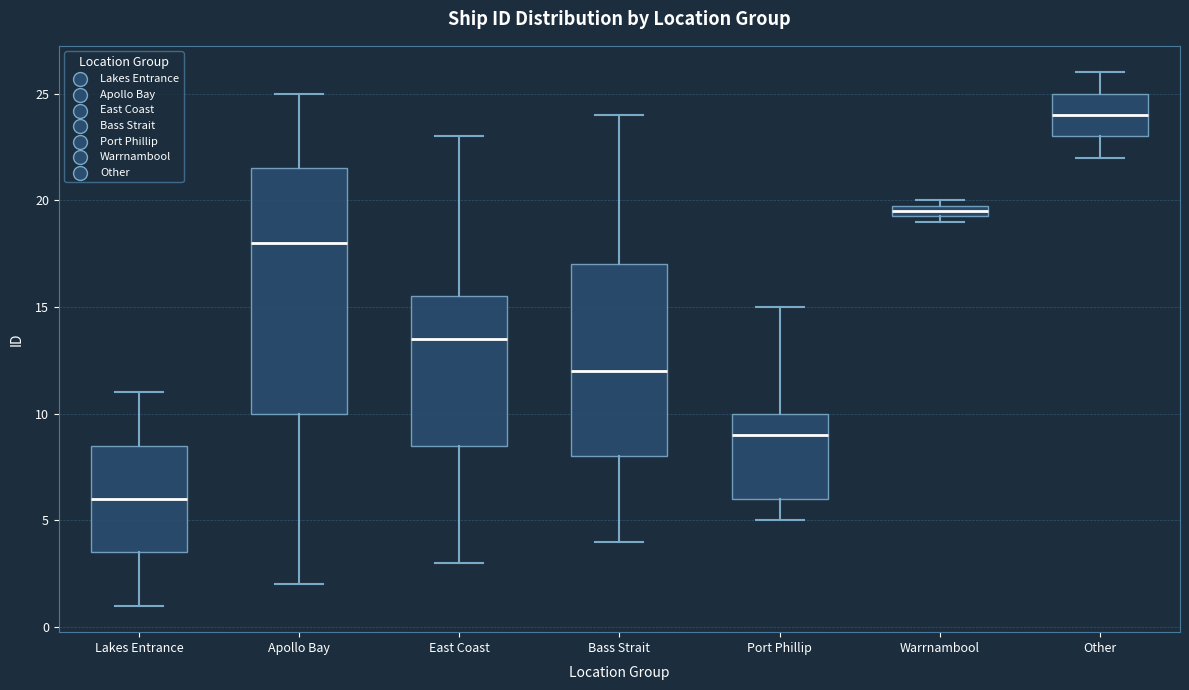

Which box's median line is the lowest?

Lakes Entrance